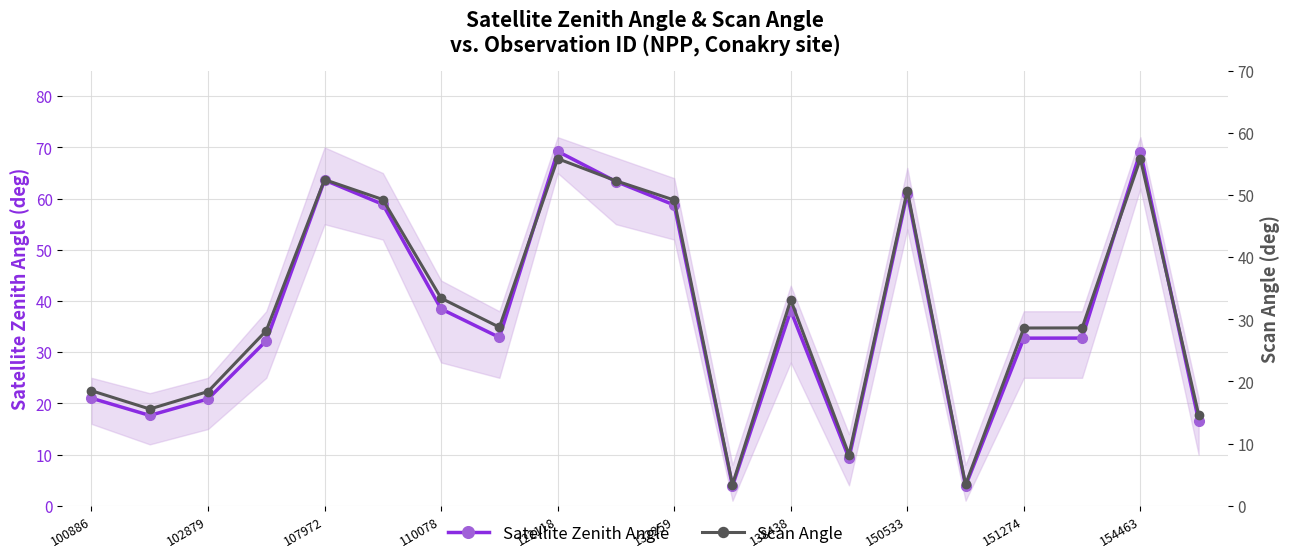

How many values in the Satellite Zenith Angle series are below 32?

7